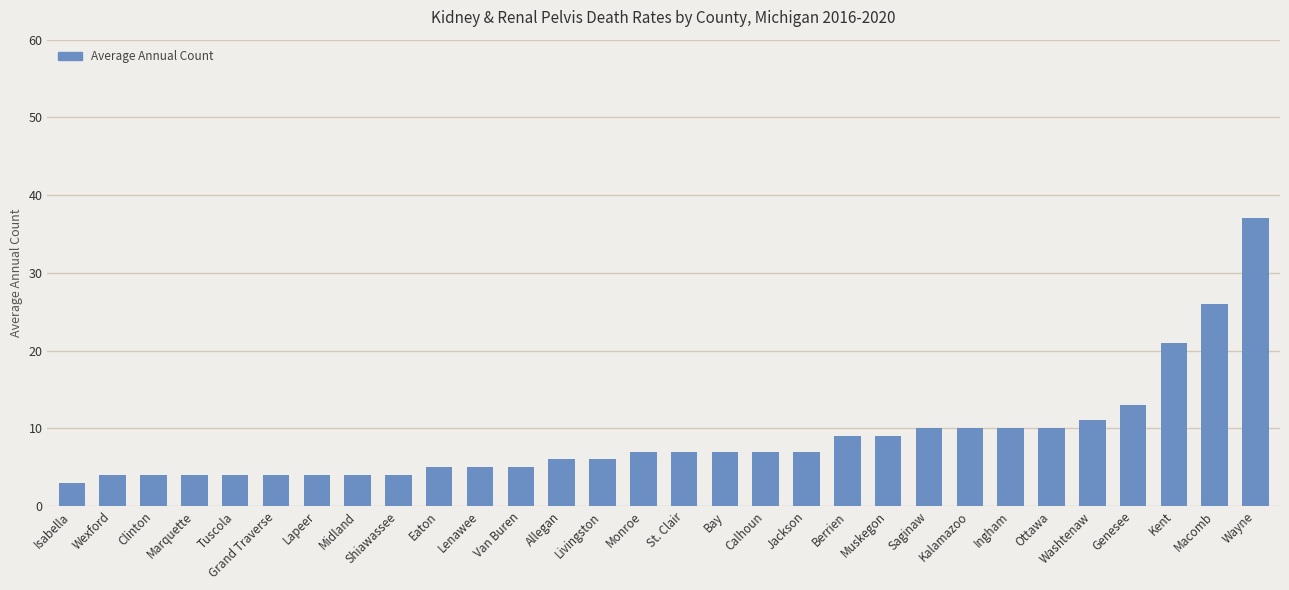

Which category has the lowest value across all series?

Isabella